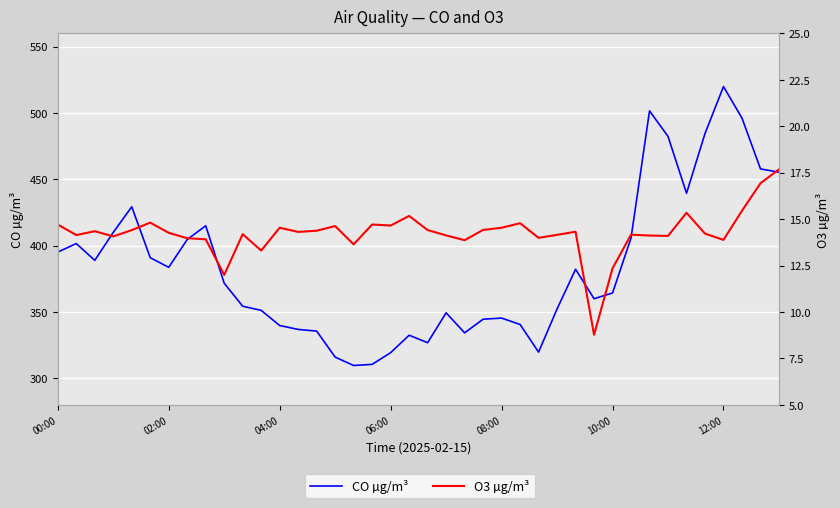

What are all the series names shown in the legend?

CO µg/m³, O3 µg/m³